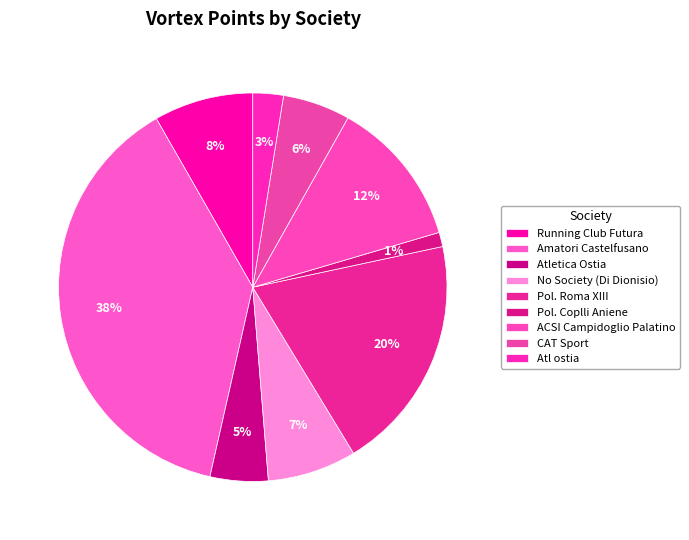

How many slices are in this pie chart?

9